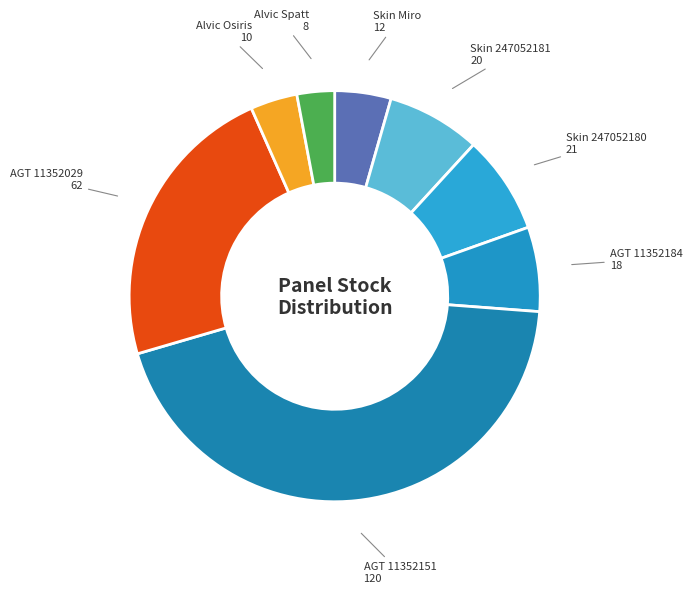

Count the number of slices in the pie.

8